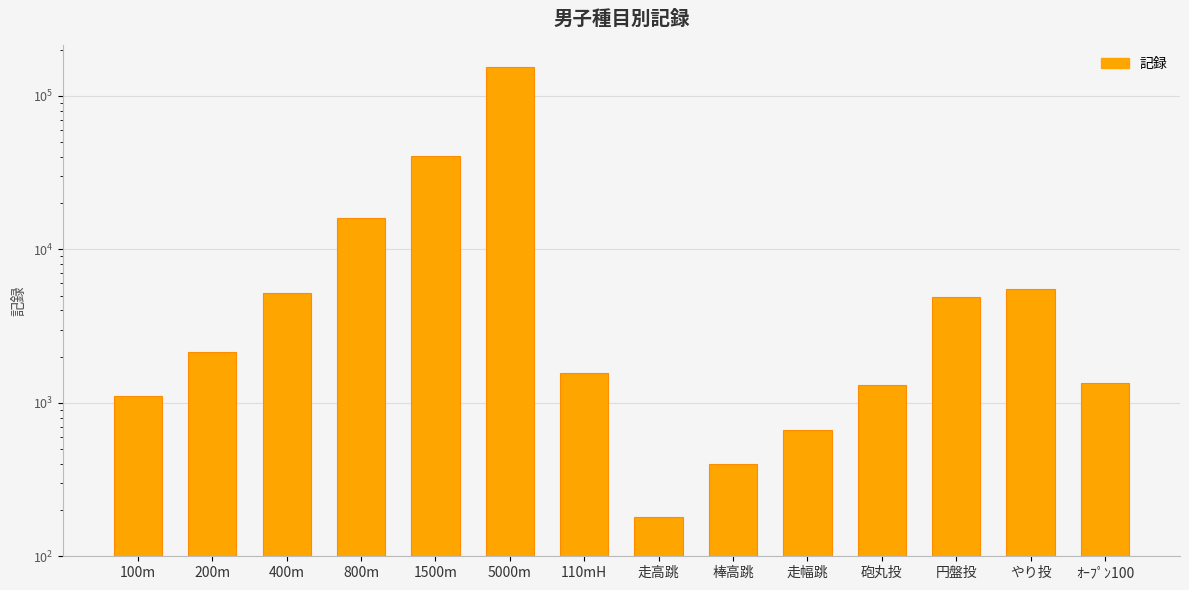

What position from the right is 走高跳?

7